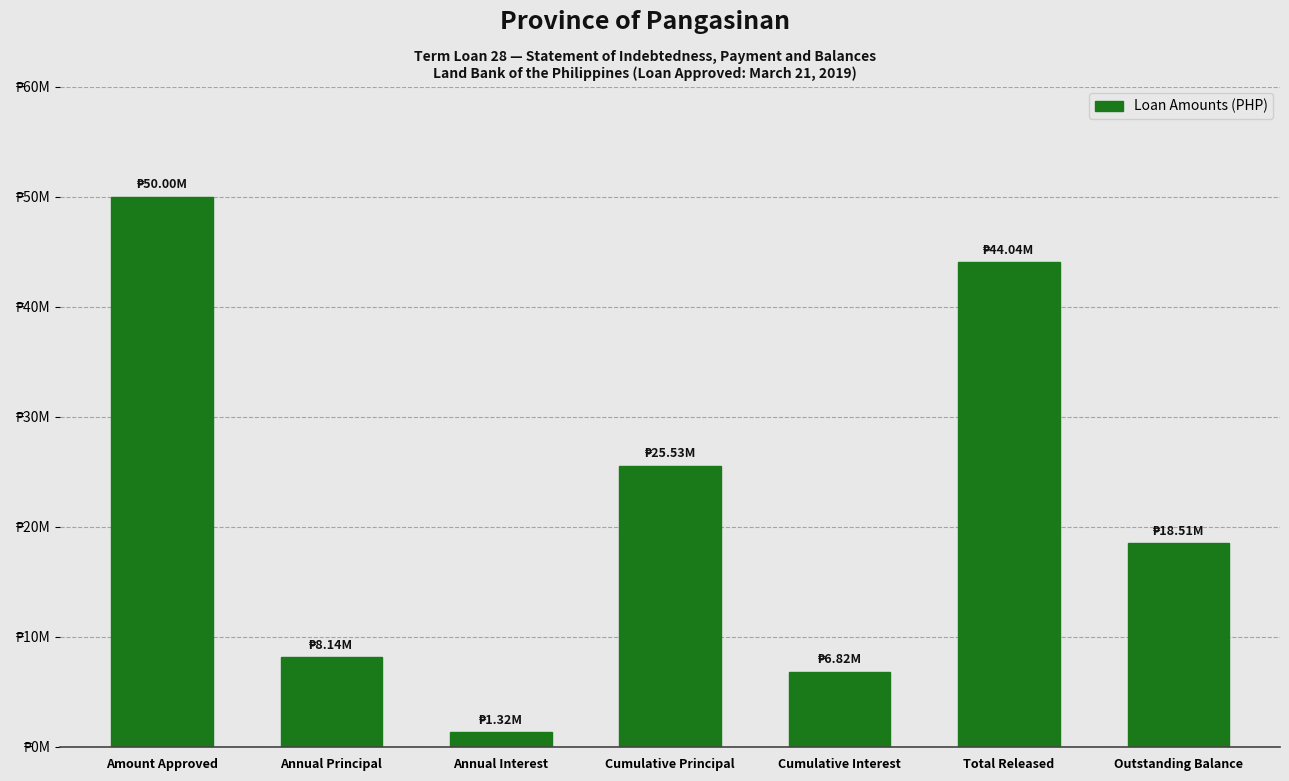

Are the bars horizontal?

No